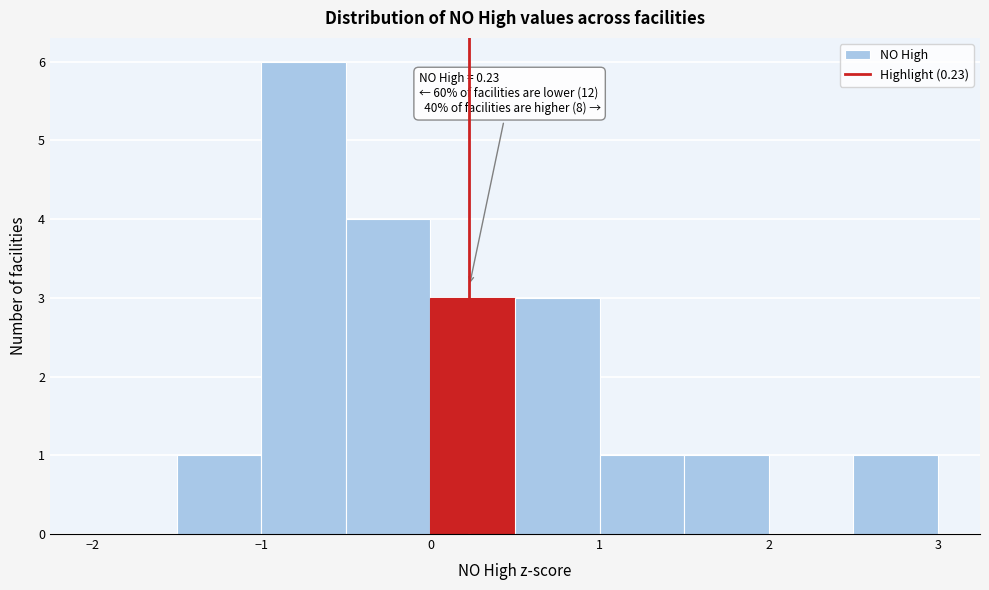

Over which range of the x-axis is the bar tallest?

-1.0 to -0.5